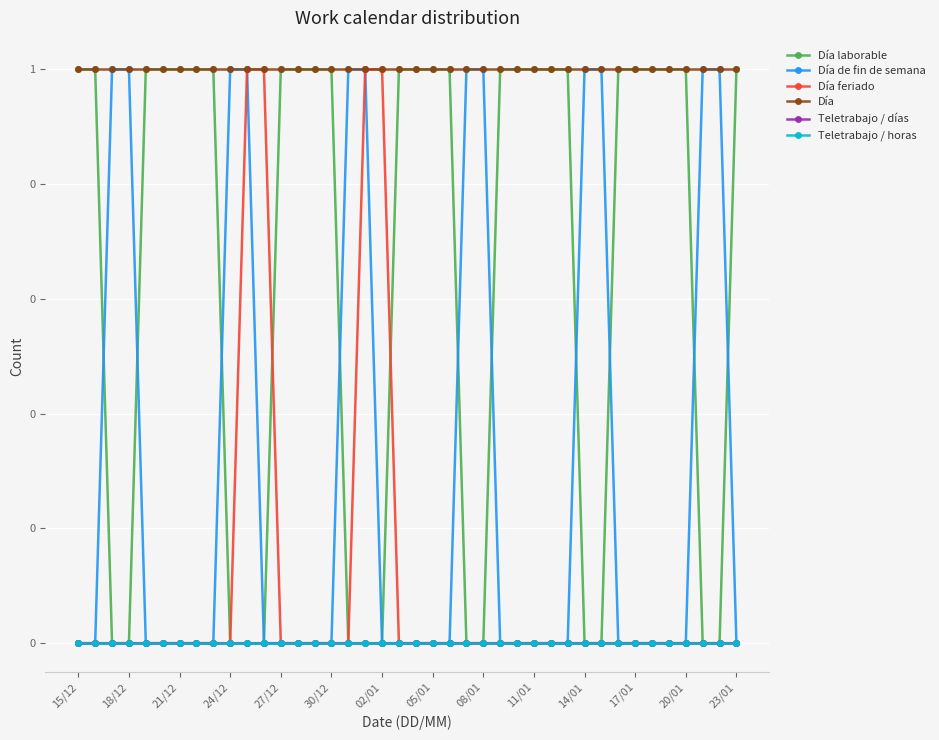

List the series in order of their peak value, highest first.

Día laborable, Día de fin de semana, Día feriado, Día, Teletrabajo / días, Teletrabajo / horas